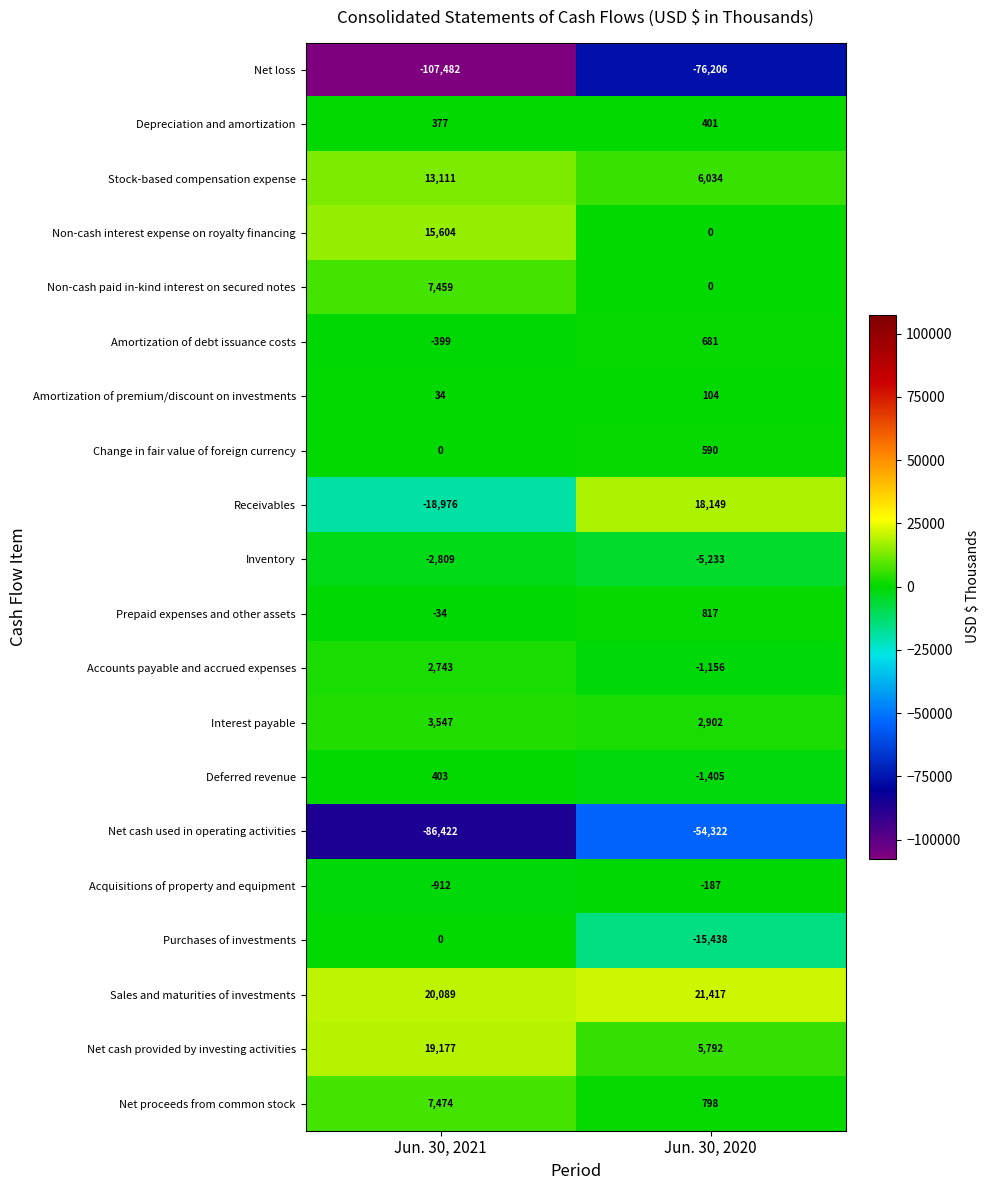

Count the number of data series in this chart.

20